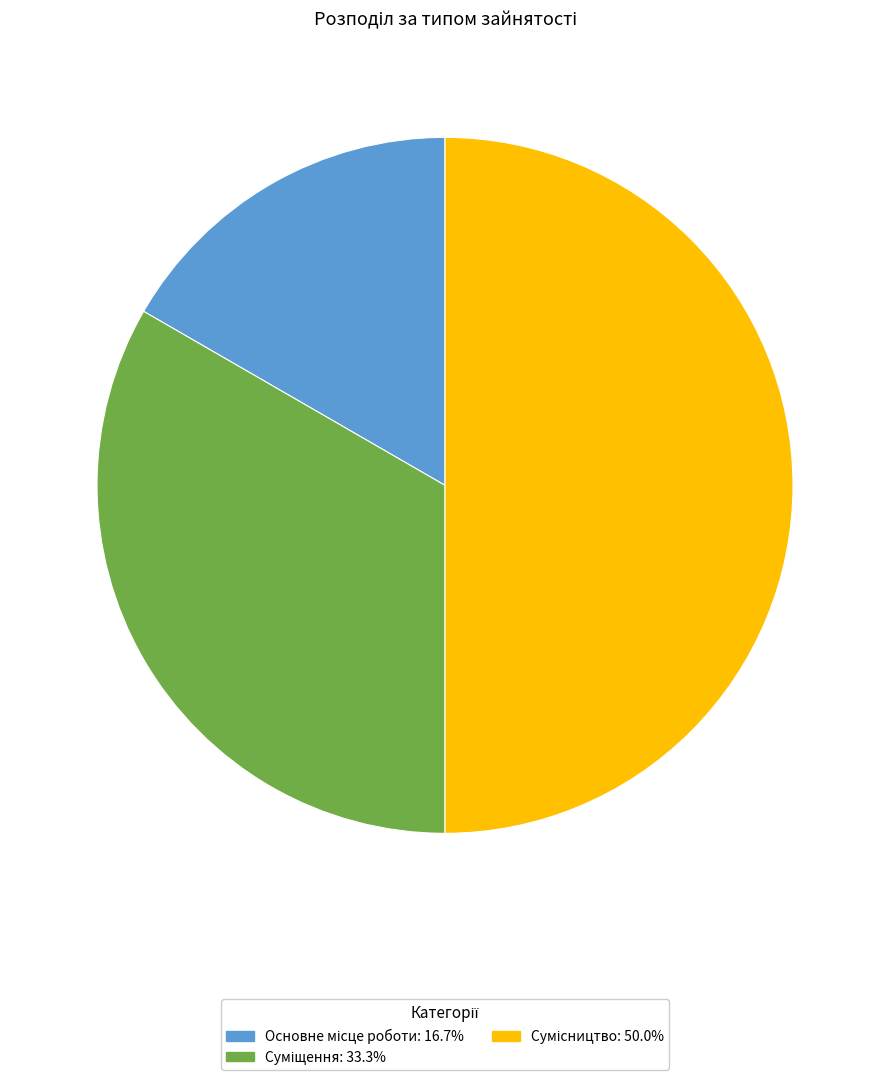

Does Основне місце роботи represent more than half of the total?

No